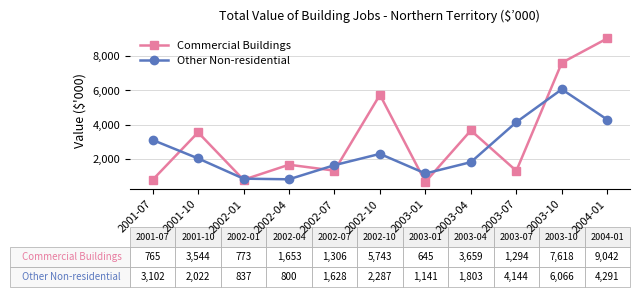

How many values in the Commercial Buildings series are below 1653?

5